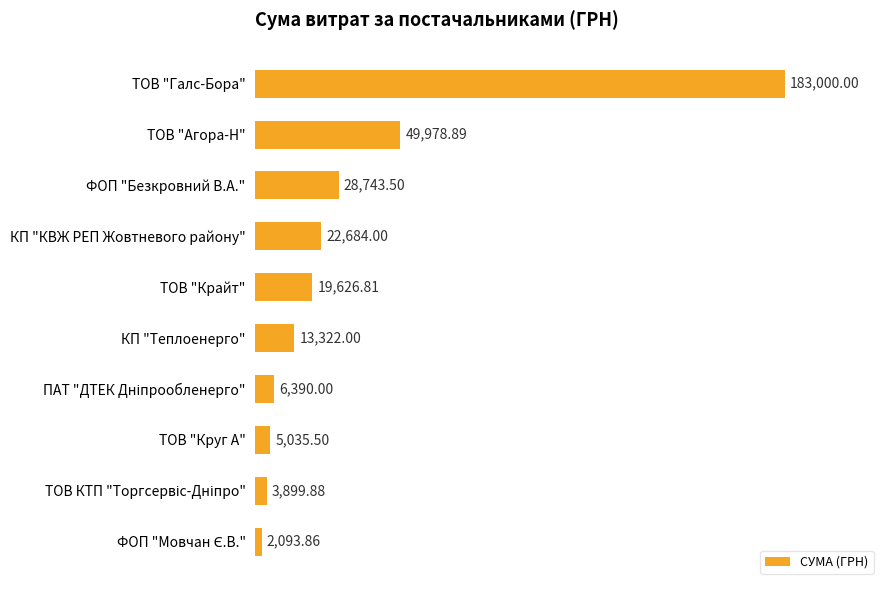

What is the ratio of the value at ТОВ "Агора-Н" to the value at КП "КВЖ РЕП Жовтневого району"?

2.2